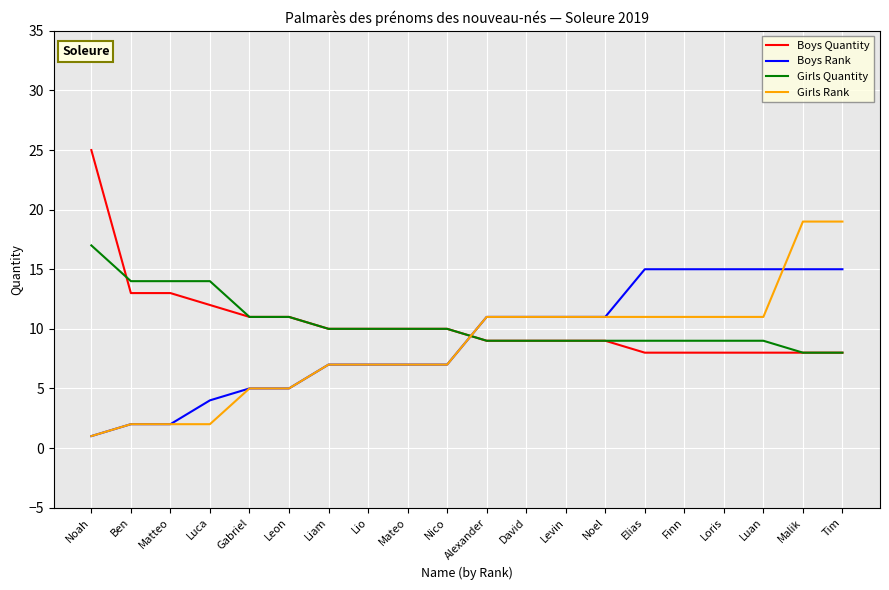

Which series has the largest range (max minus min)?

Girls Rank